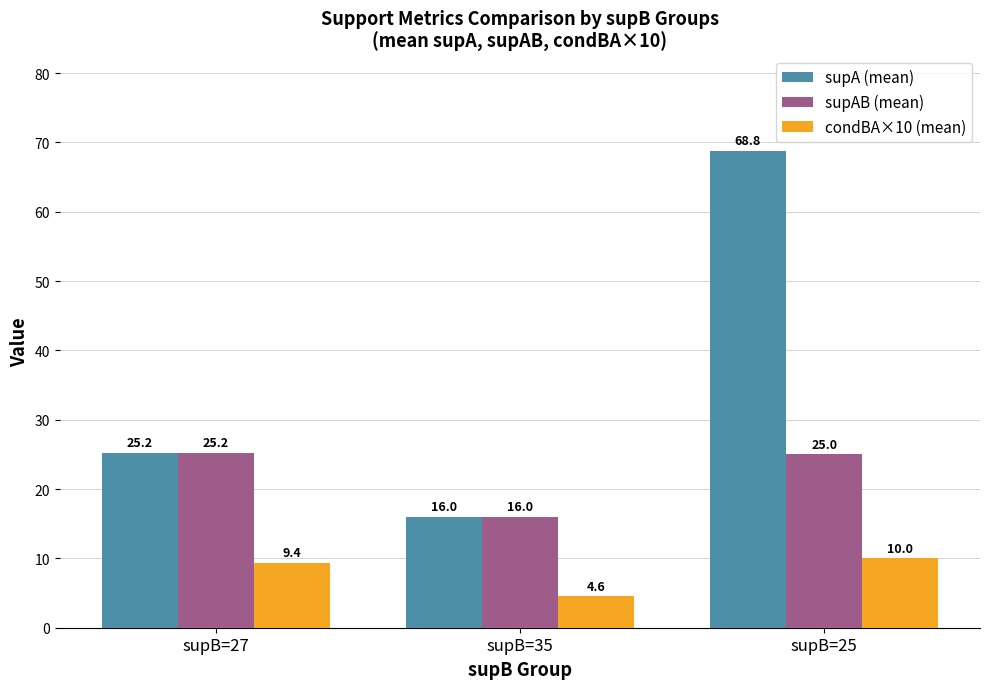

Which series has the widest spread of values?

supA (mean)